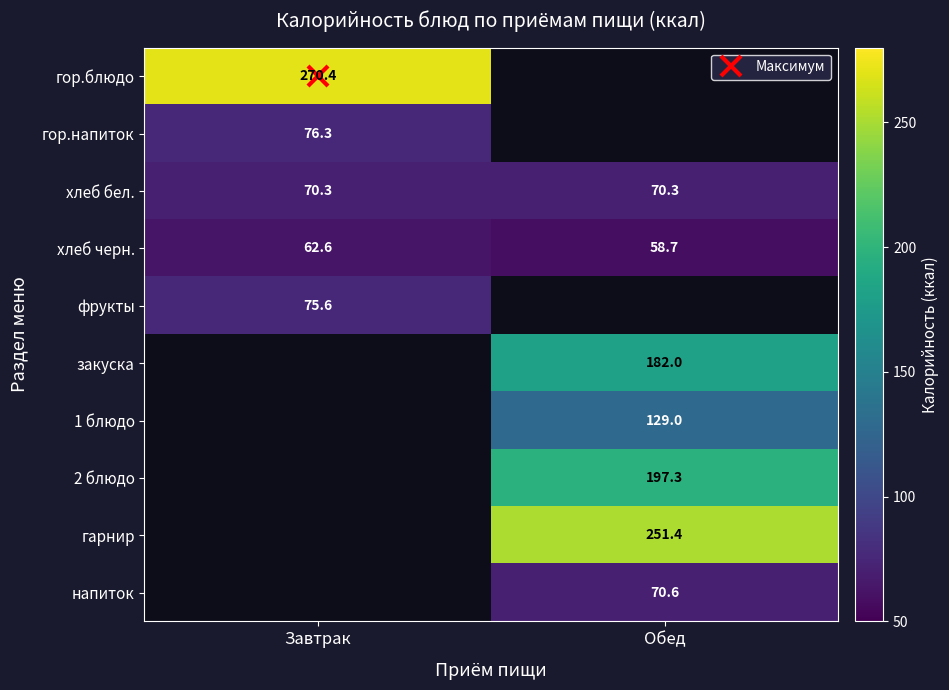

Is it true that хлеб бел. equals 98.8 at Завтрак?

False